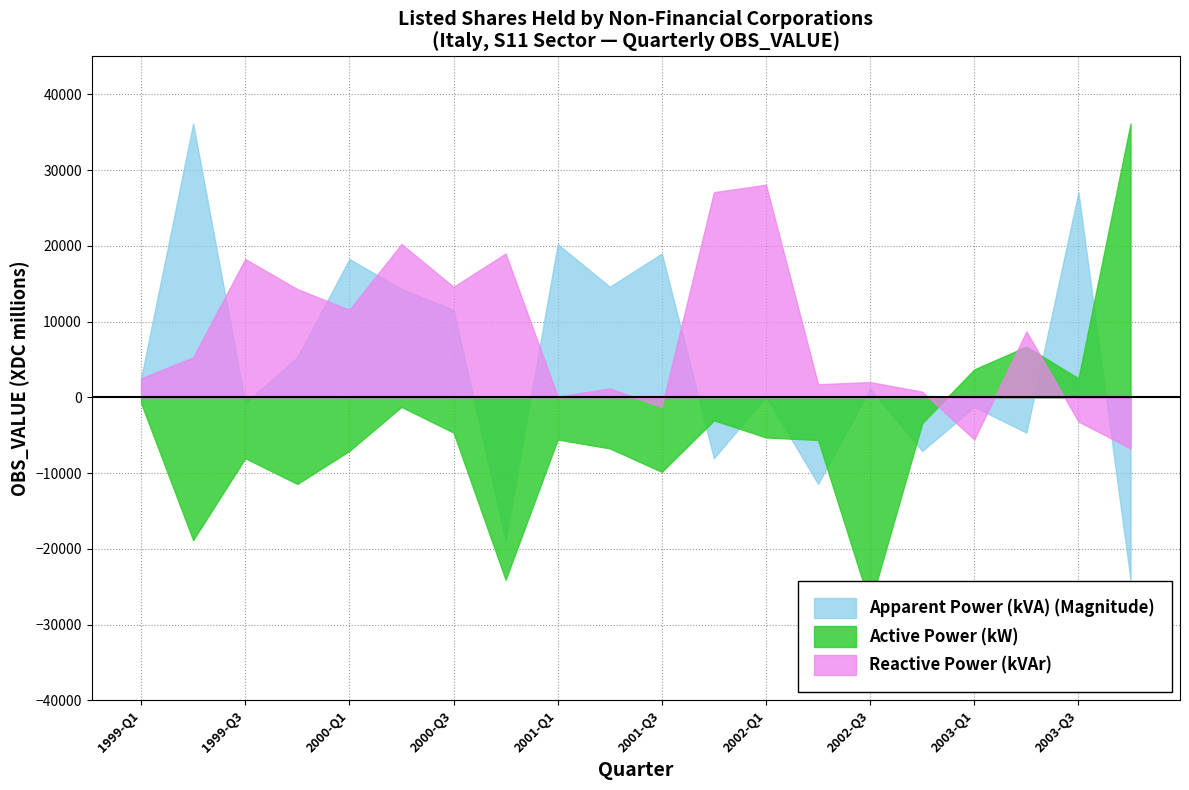

At which category does the chart reach its minimum across all series?

2002-Q3